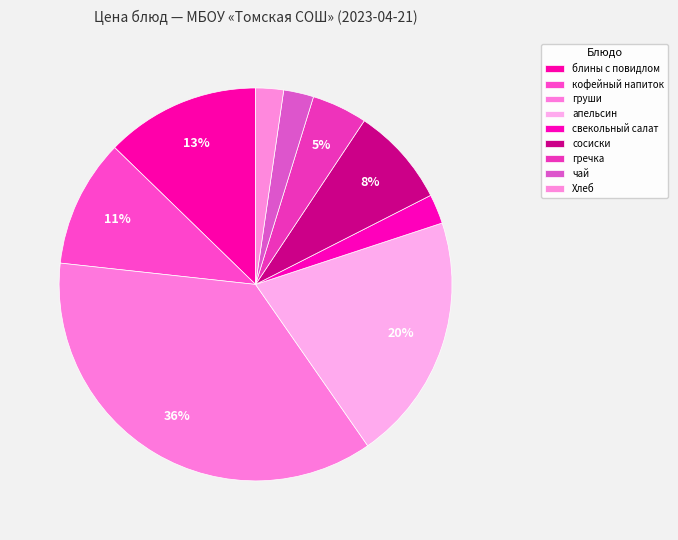

Which slice is the smallest?

Хлеб